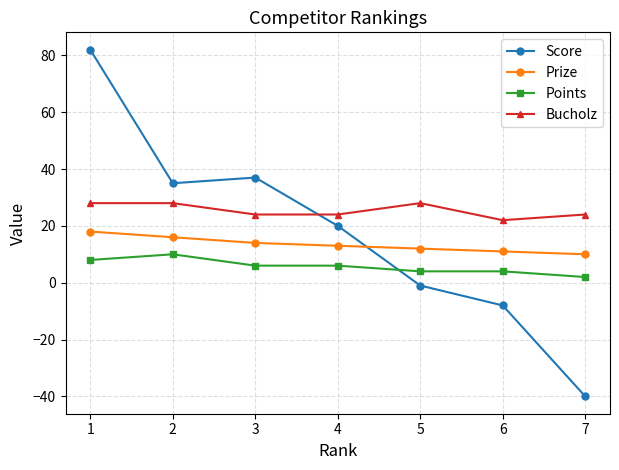

What is the average value of the Bucholz series?

25